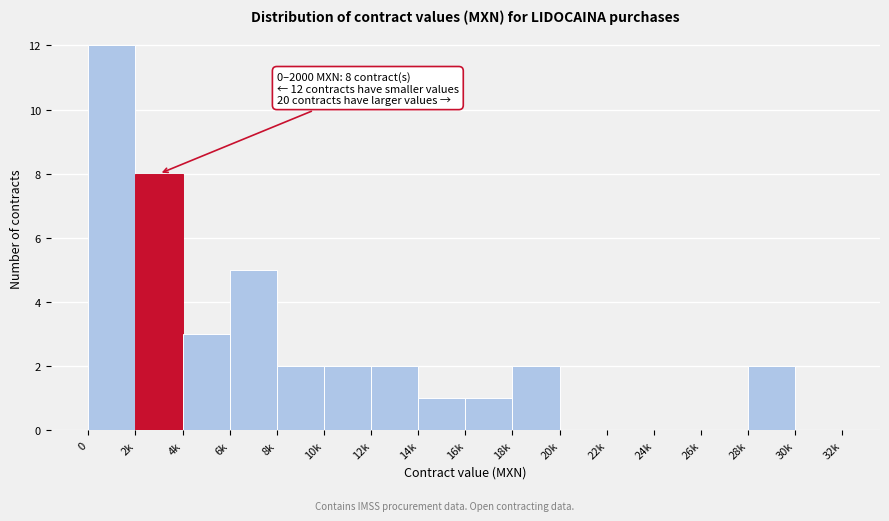

Reading left to right, what are all the values shown in this chart?

0=12	2k=8	4k=3	6k=5	8k=2	10k=2	12k=2	14k=1	16k=1	18k=2	20k=0	22k=0	24k=0	26k=0	28k=2	30k=0